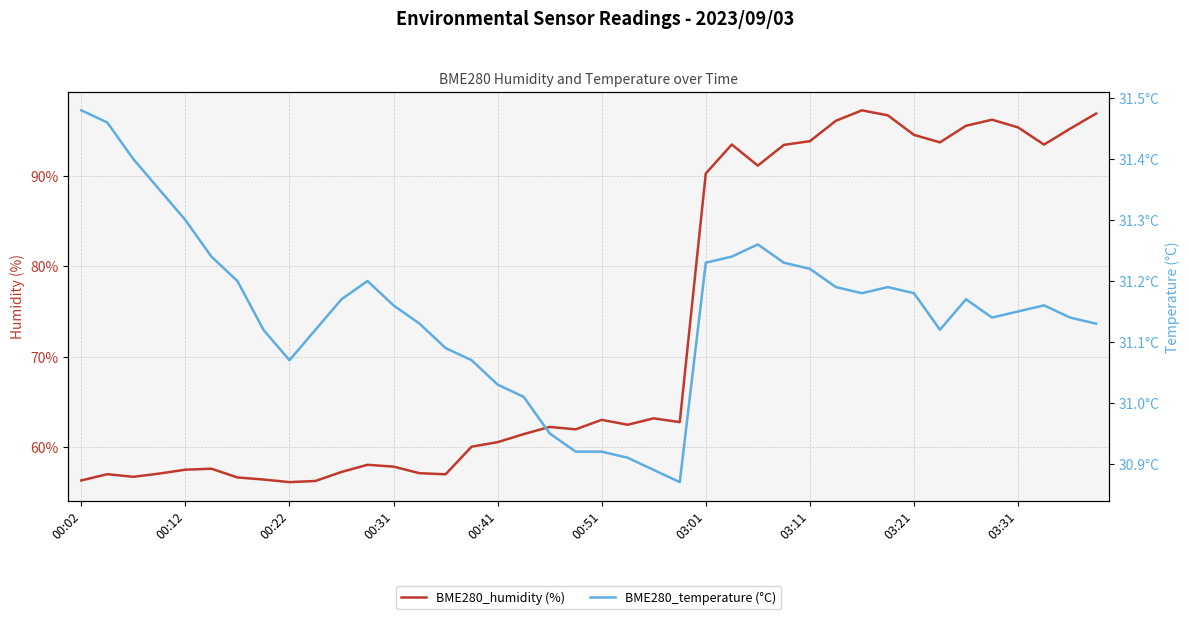

What is the average value of the BME280_humidity (%) series?

73.1